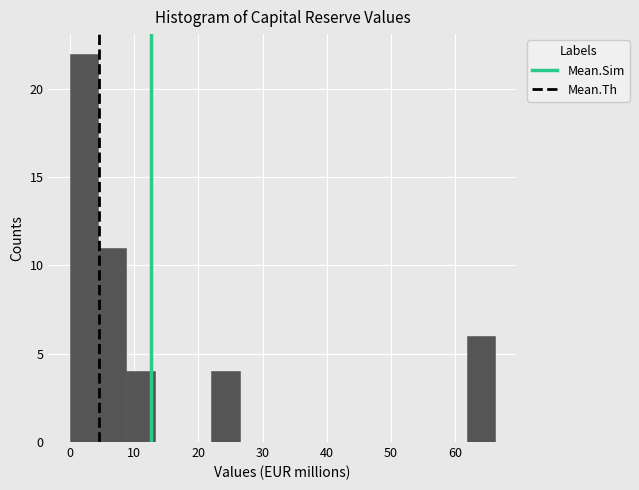

Reading left to right, list every bar in this chart as the range it spans on the x-axis followed by its height. Neither the bar edges nor the heights are printed on the chart, so give them approximately, as read against the axes.

0 to 4: 22
4 to 9: 11
9 to 13: 4
13 to 18: 0
18 to 22: 0
22 to 26: 4
26 to 31: 0
31 to 35: 0
35 to 40: 0
40 to 44: 0
44 to 49: 0
49 to 53: 0
53 to 57: 0
57 to 62: 0
62 to 66: 6